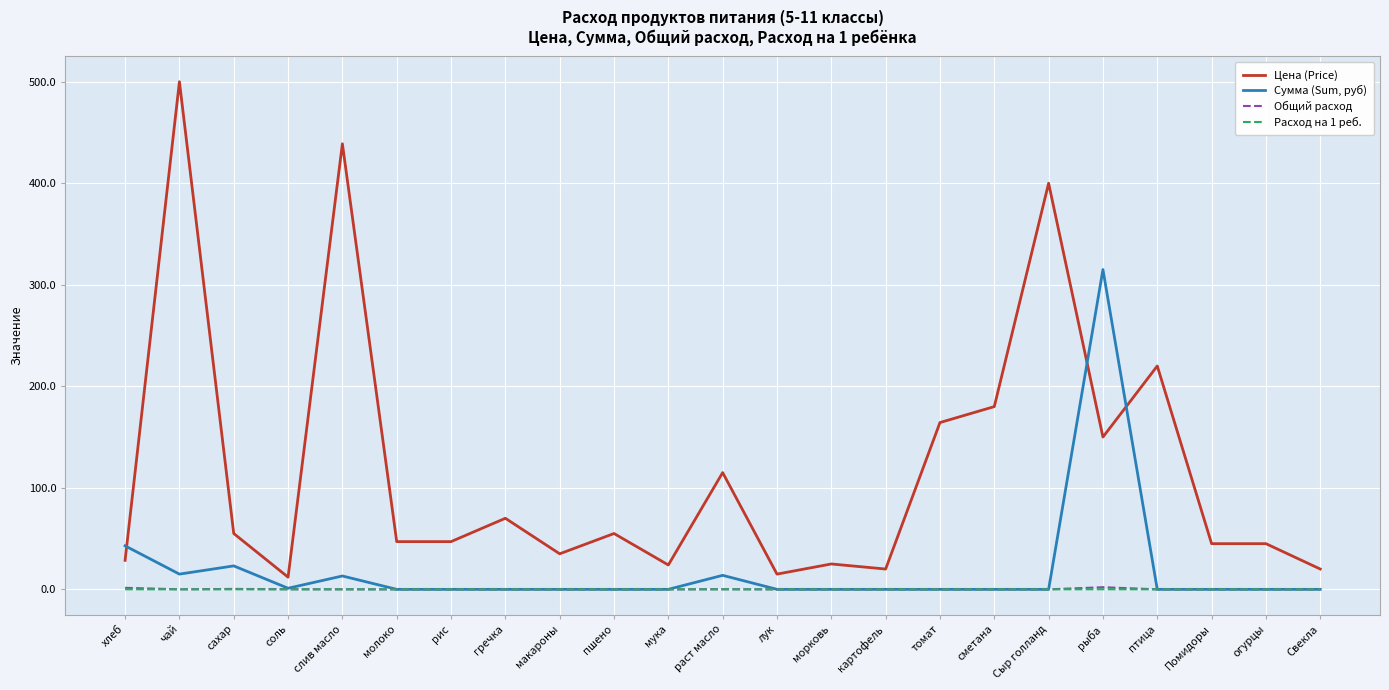

What is the greatest value displayed?

500.0